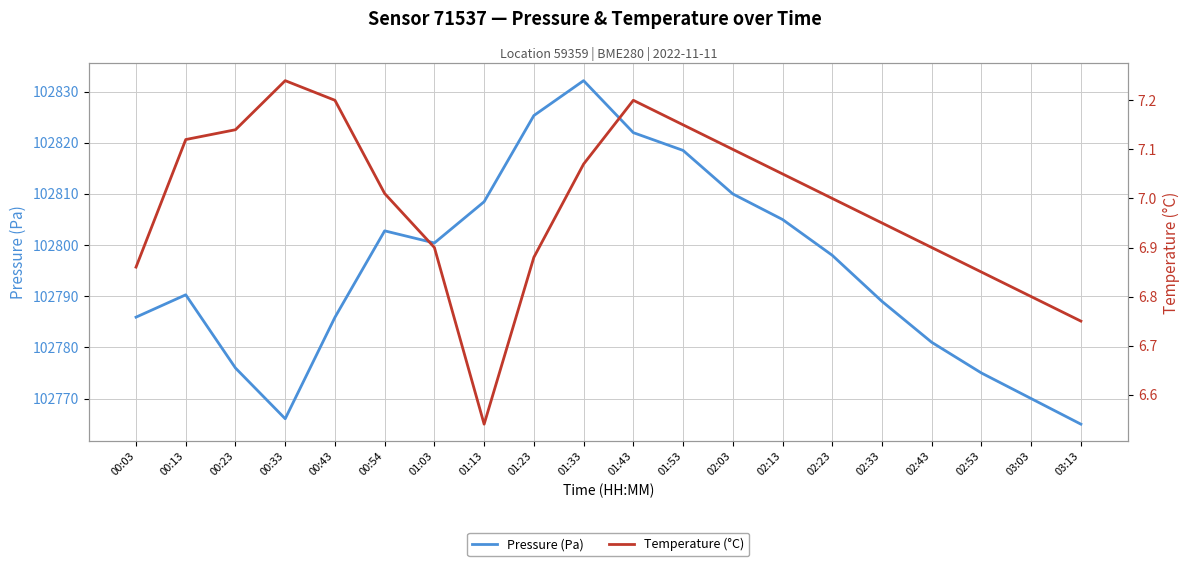

How many interior local peaks does the Temperature (°C) series have?

2